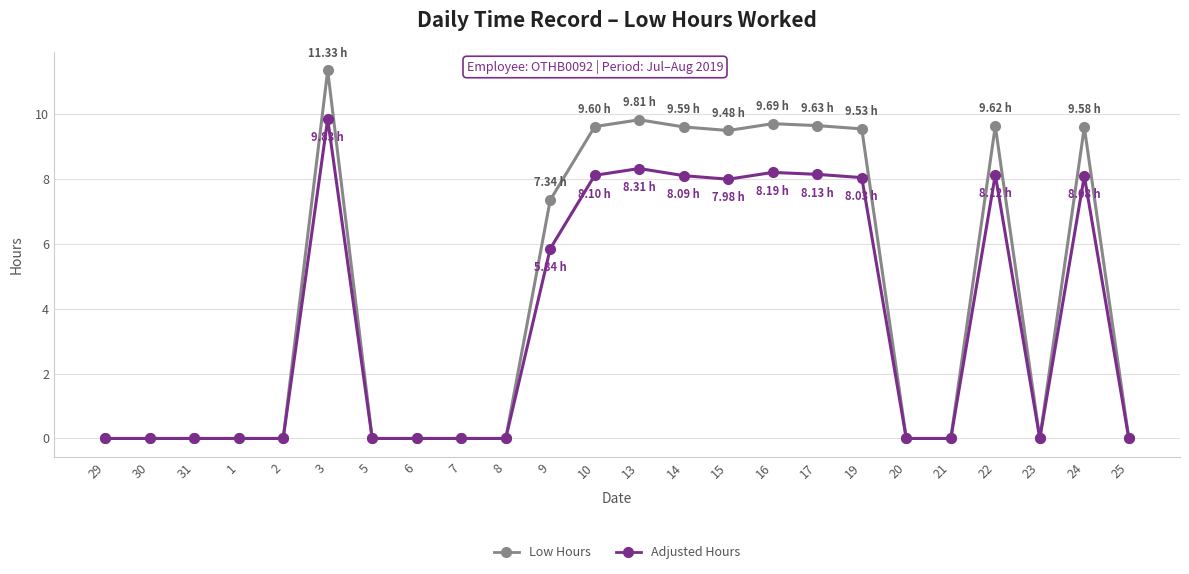

Rank the series at 10 from lowest to highest value.

Adjusted Hours, Low Hours